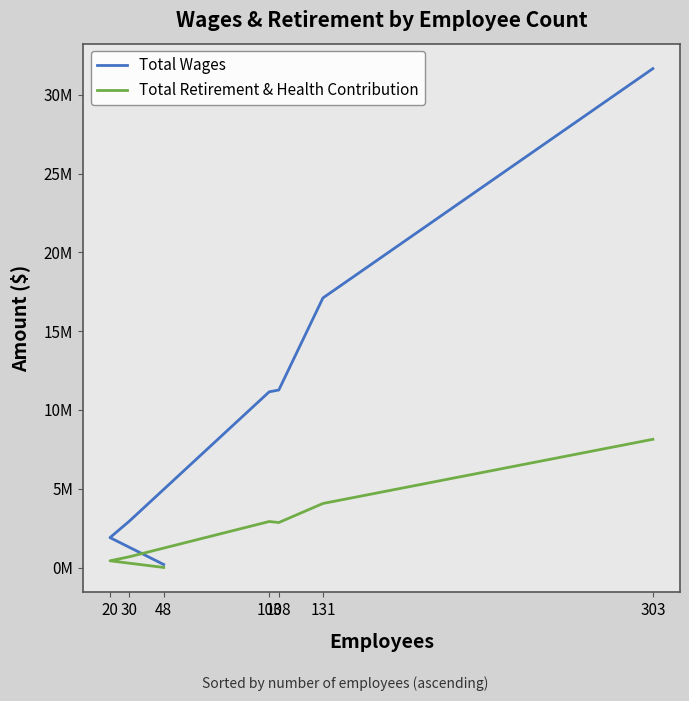

How many categories are shown in the chart?

7